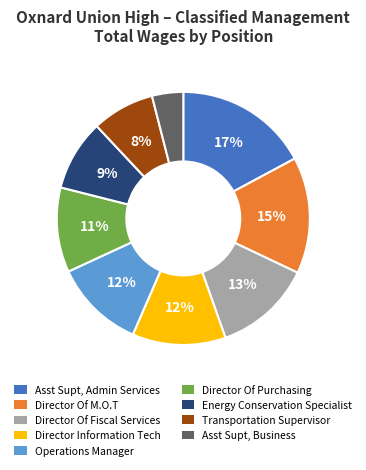

To the nearest percent, what is the average slice percentage?

11%